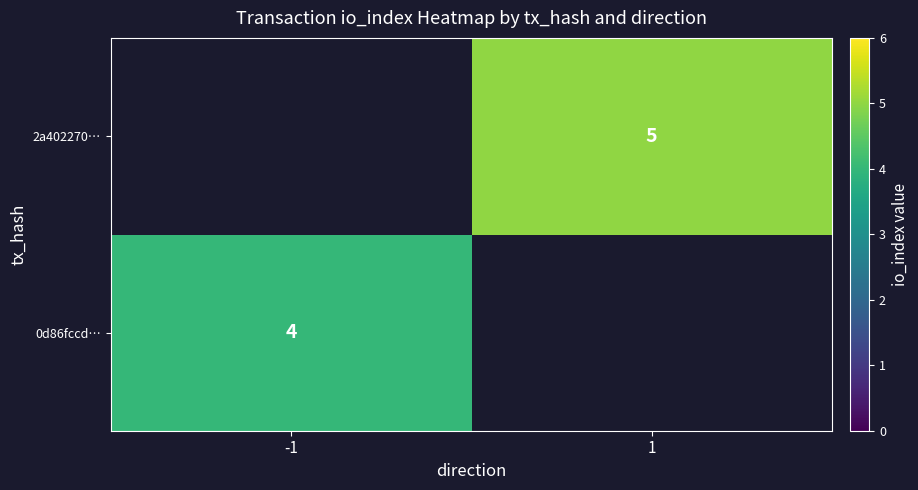

True or false: 0d86fccd… has a value of 1 at -1.

False